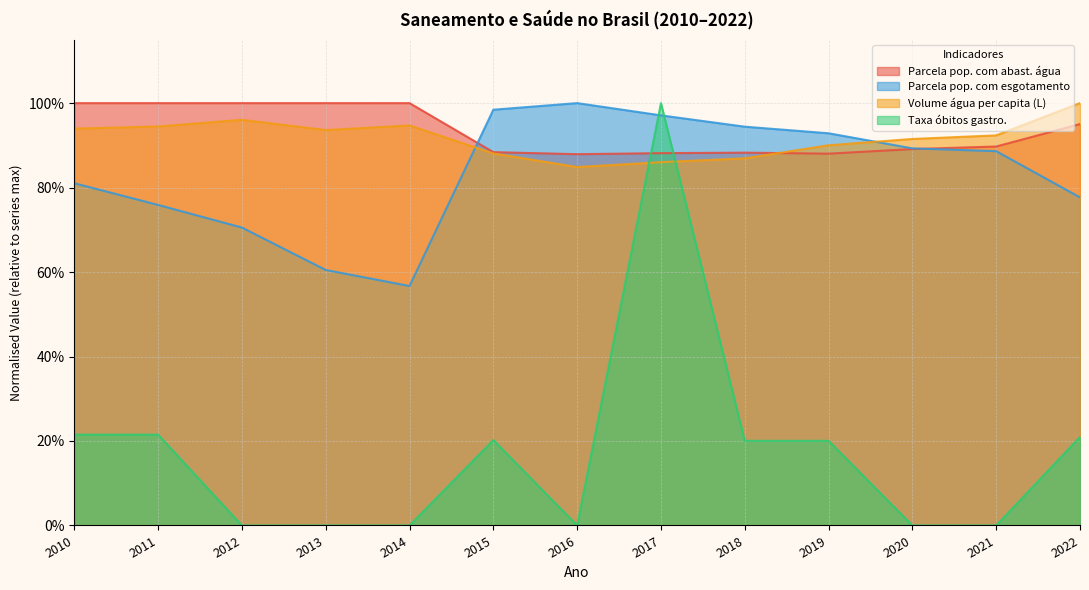

Reading right to left, list all the values displayed in this chart.

Parcela pop. com abast. água: 2022=1.0	2021=0.9	2020=0.9	2019=0.9	2018=0.9	2017=0.9	2016=0.9	2015=0.9	2014=1.0	2013=1.0	2012=1.0	2011=1.0	2010=1.0
Parcela pop. com esgotamento: 2022=0.8	2021=0.9	2020=0.9	2019=0.9	2018=0.9	2017=1.0	2016=1.0	2015=1.0	2014=0.6	2013=0.6	2012=0.7	2011=0.8	2010=0.8
Volume água per capita (L): 2022=1.0	2021=0.9	2020=0.9	2019=0.9	2018=0.9	2017=0.9	2016=0.8	2015=0.9	2014=0.9	2013=0.9	2012=1.0	2011=0.9	2010=0.9
Taxa óbitos gastro.: 2022=0.2	2021=0.0	2020=0.0	2019=0.2	2018=0.2	2017=1.0	2016=0.0	2015=0.2	2014=0.0	2013=0.0	2012=0.0	2011=0.2	2010=0.2